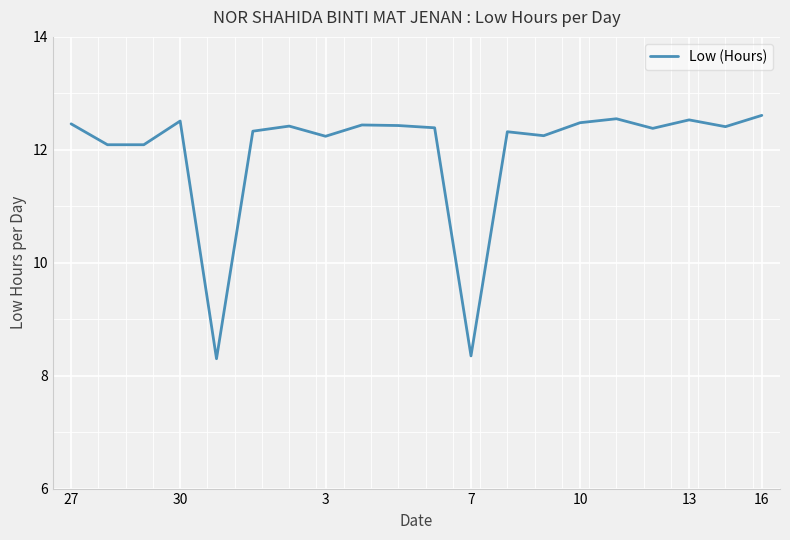

What is the difference between the maximum and minimum values?

4.3